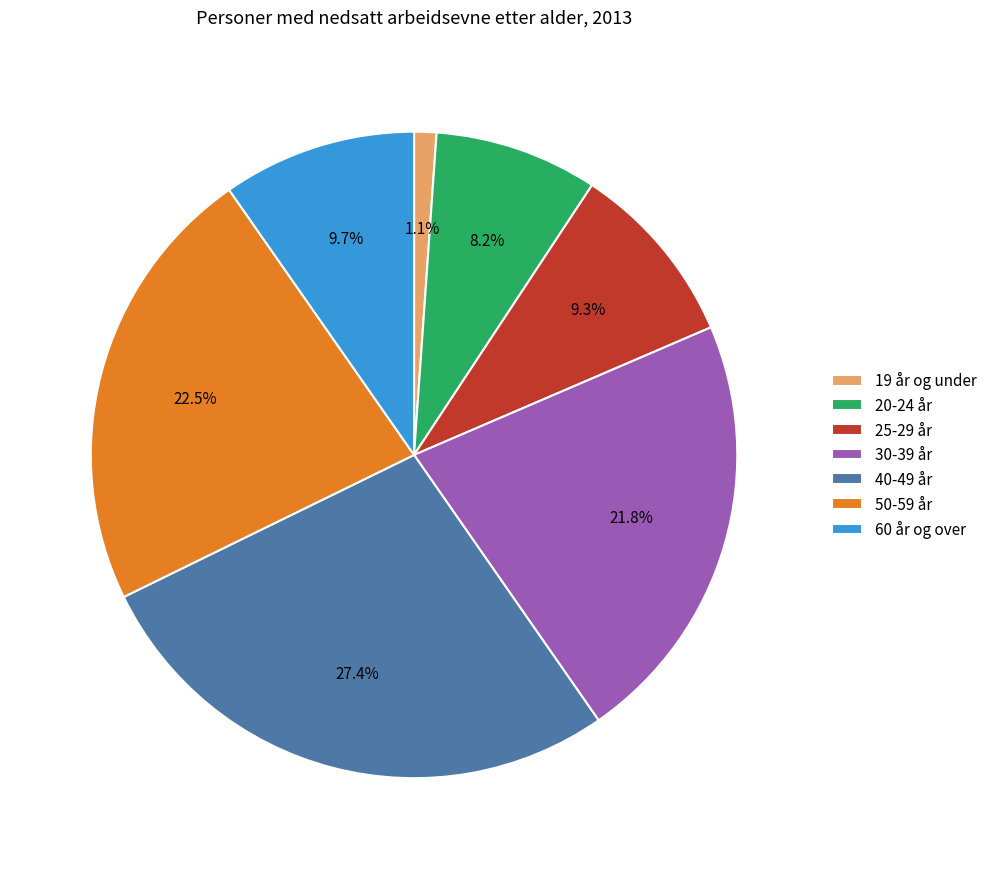

To the nearest percent, what is the difference between the largest and smallest slice percentages?

26%